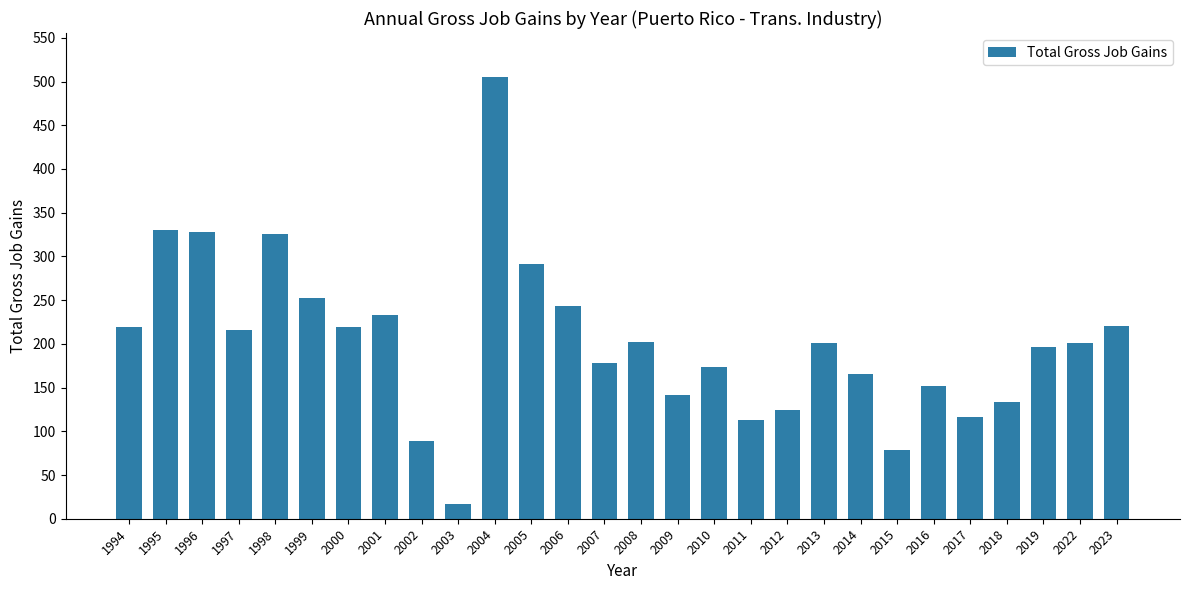

What is the change in value from 2000 to 2015?

-140